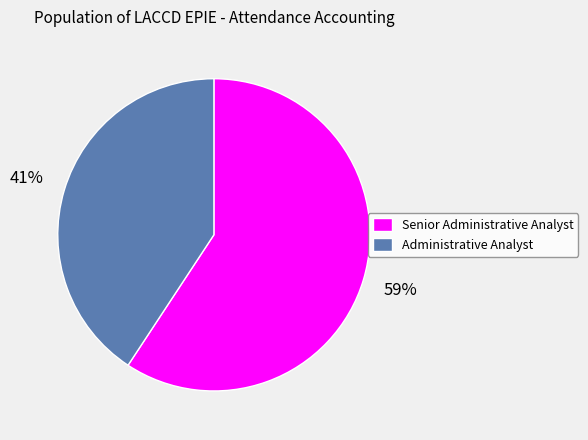

To the nearest percent, what is the average slice percentage?

50%